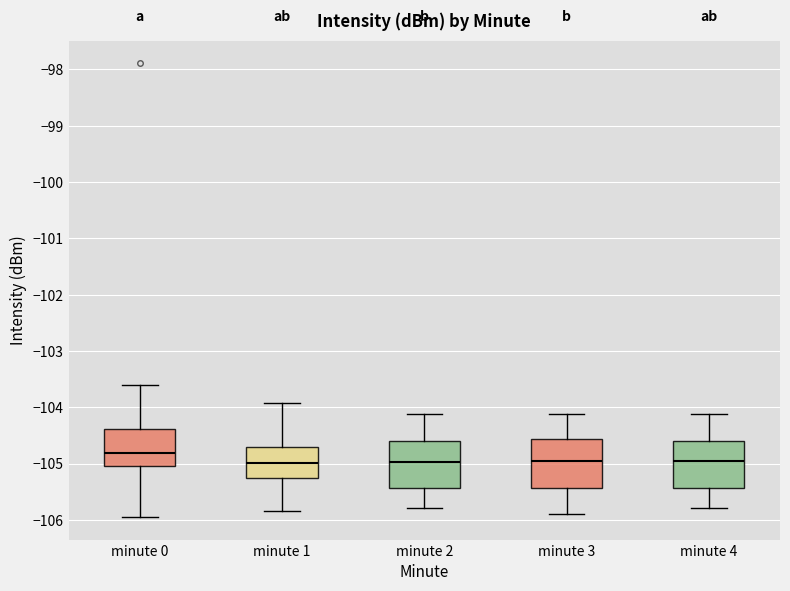

Reading left to right, read every box against the y-axis: the position of its median line, the range the box covers, and the ends of its whiskers. The values are not printed on the chart, so give them approximately, as read against the axis.

minute 0: median -104.8, box -105.0 to -104.4, whiskers -105.9 to -103.6
minute 1: median -105.0, box -105.3 to -104.7, whiskers -105.8 to -103.9
minute 2: median -105.0, box -105.4 to -104.6, whiskers -105.8 to -104.1
minute 3: median -105.0, box -105.4 to -104.6, whiskers -105.9 to -104.1
minute 4: median -105.0, box -105.4 to -104.6, whiskers -105.8 to -104.1